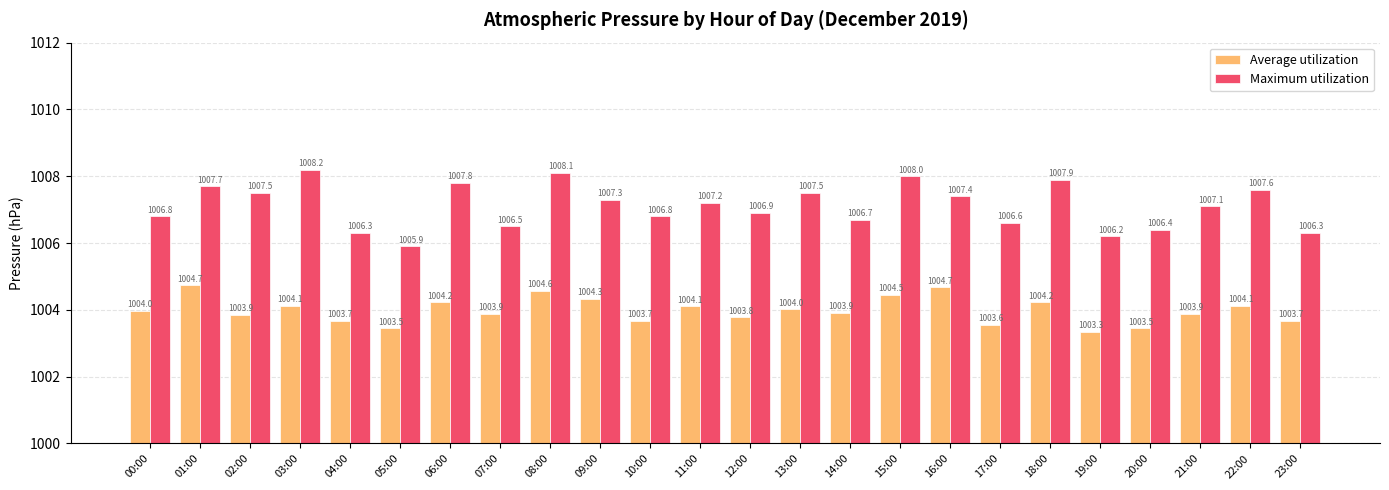

Count the number of data series in this chart.

2